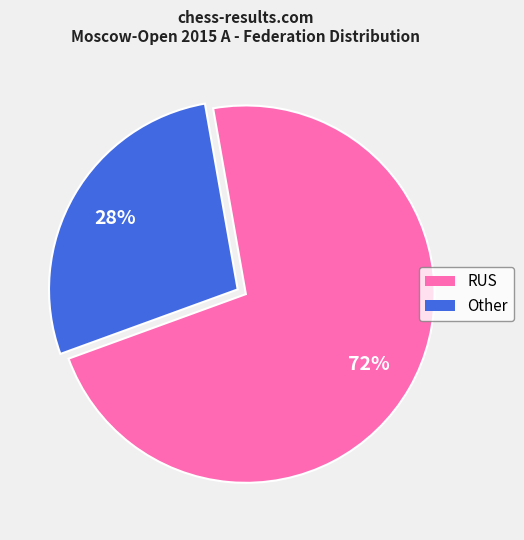

Do RUS and Other together represent more than half of the pie?

Yes